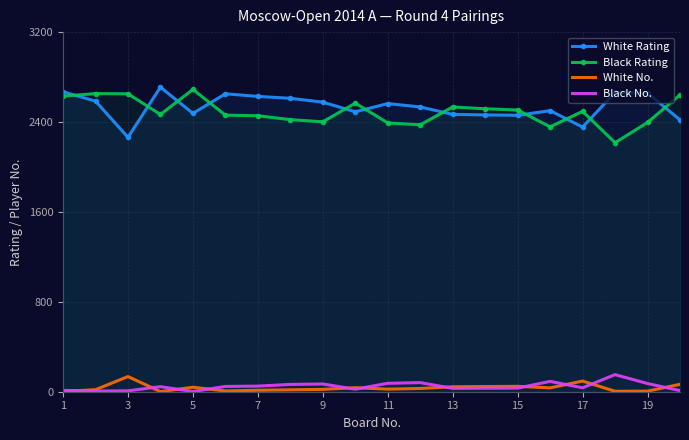

Is it true that White No. equals 48 at 15?

True